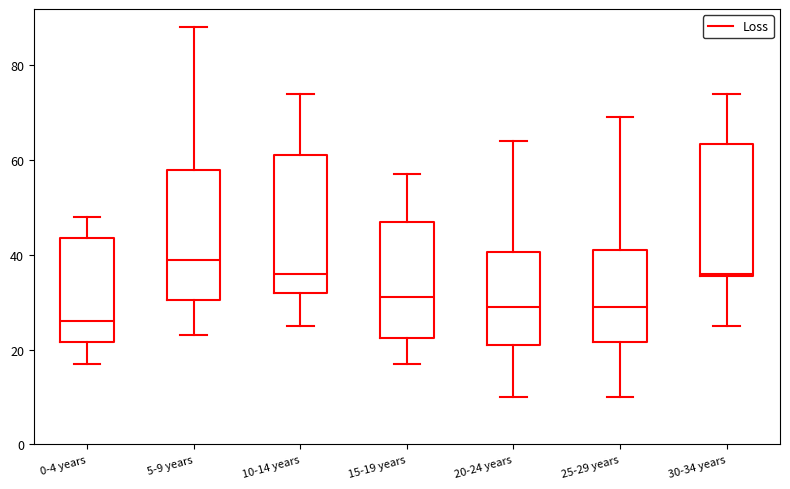

Where does the median line of the box for 5-9 years sit on the y-axis? The values are not printed on the chart, so give them approximately, as read against the axis.

40